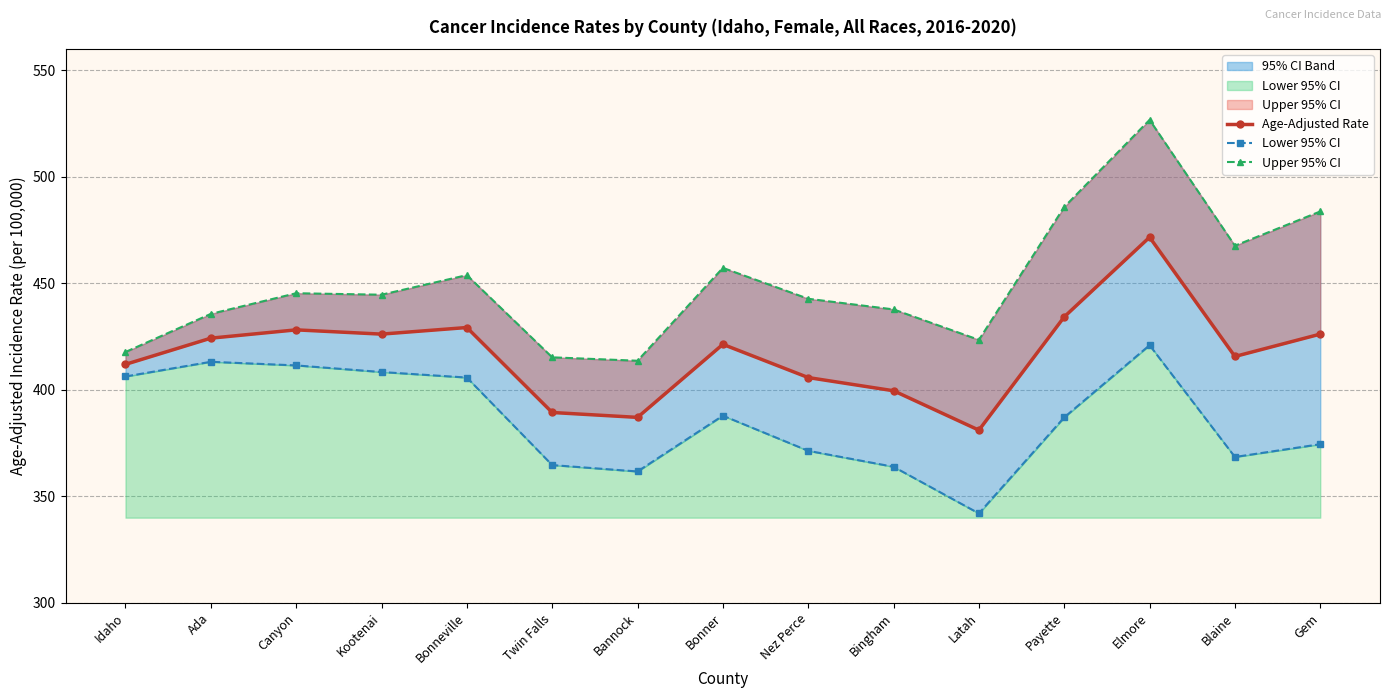

True or false: Age-Adjusted Rate and Lower 95% CI intersect in this chart.

False